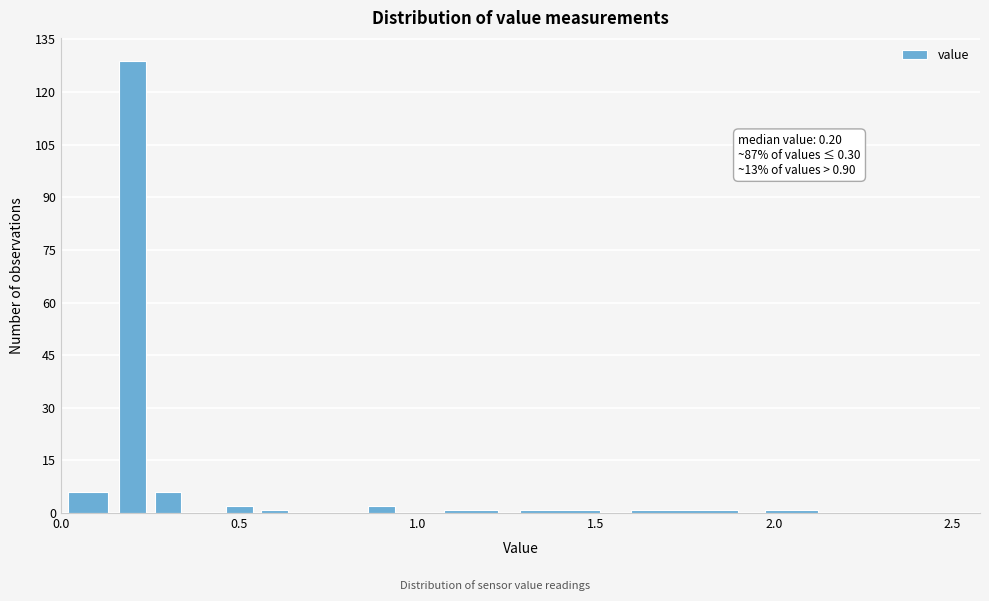

Around what value on the x-axis is the tallest bar? Give the approximate position of its centre, as read against the axis.

0.20